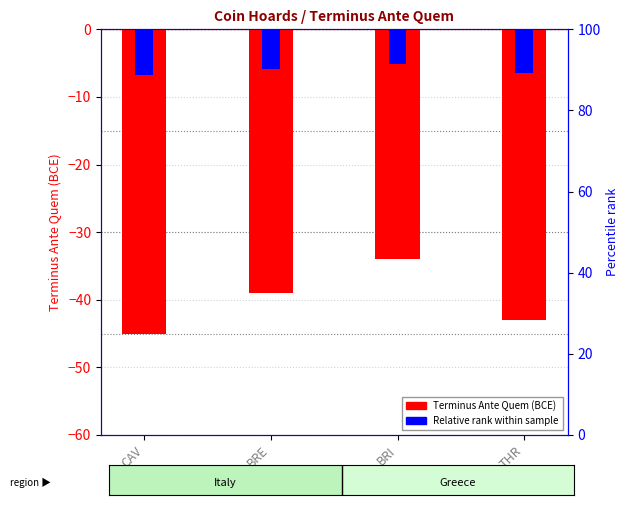

How many bars are there in each group?

2